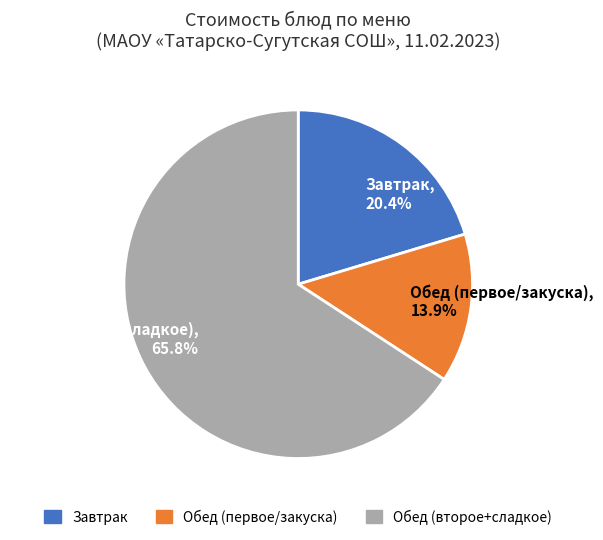

Which category has the smallest portion of the pie?

Обед (первое/закуска), 13.9%